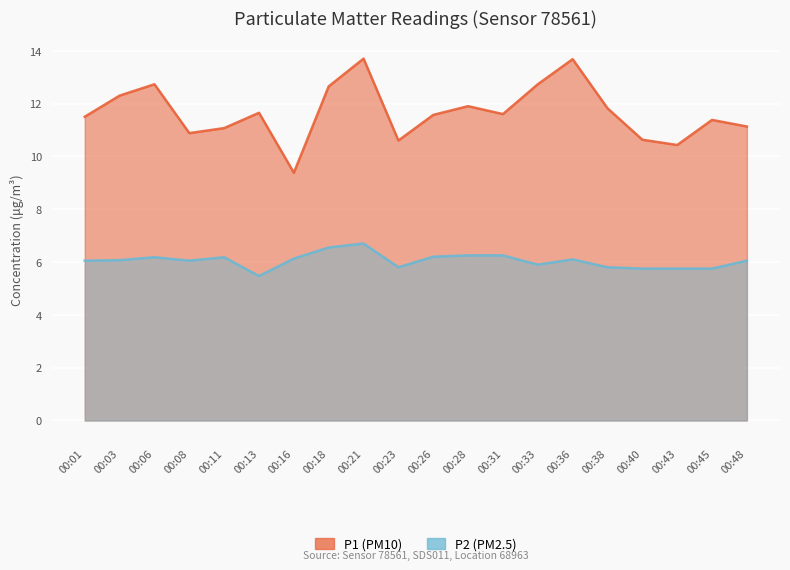

Rank the series at 00:23 from lowest to highest value.

P2, P1